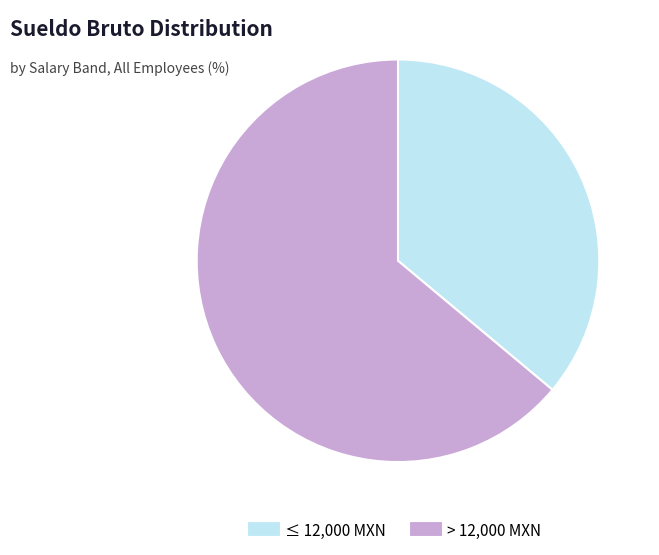

Is there a majority slice in this chart?

Yes